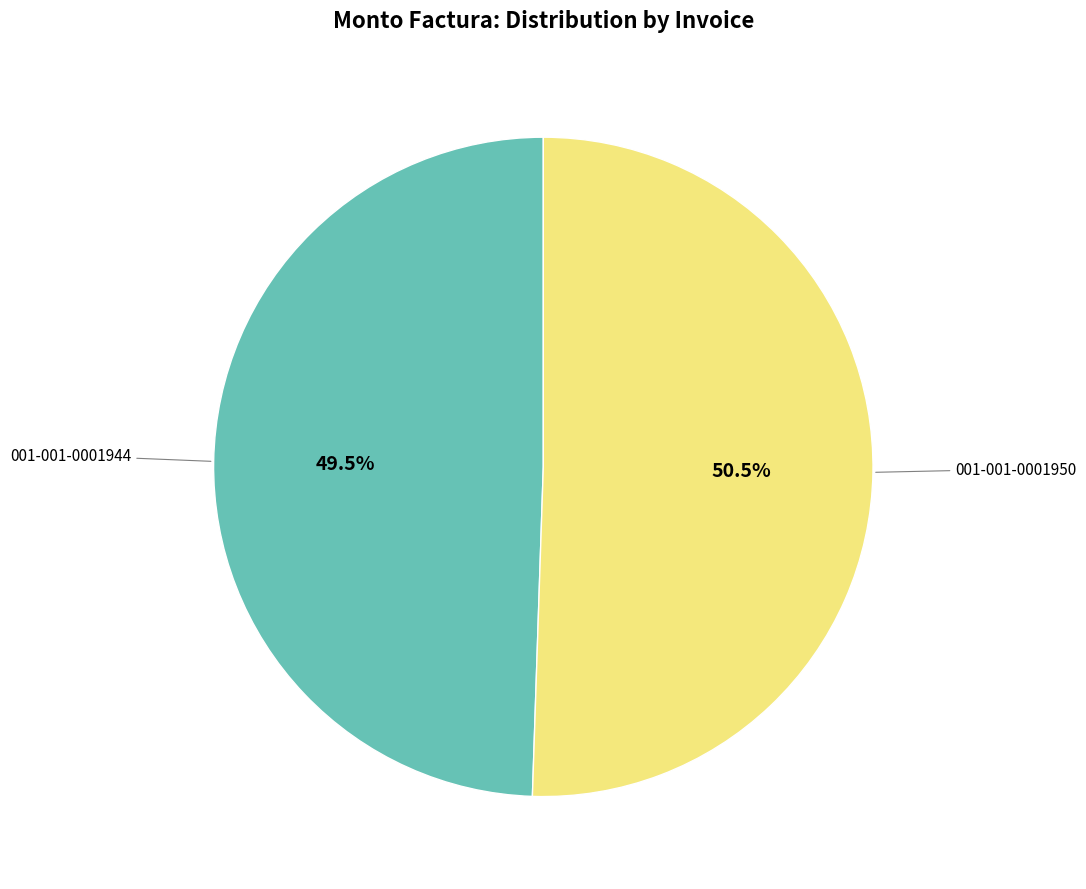

Which has a higher value, 001-001-0001944 or 001-001-0001950?

001-001-0001950